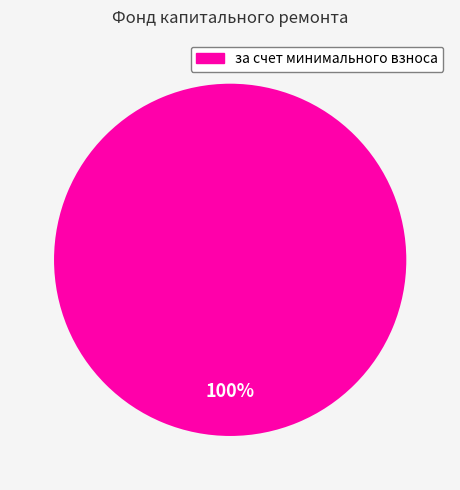

Does any single category account for the majority?

Yes